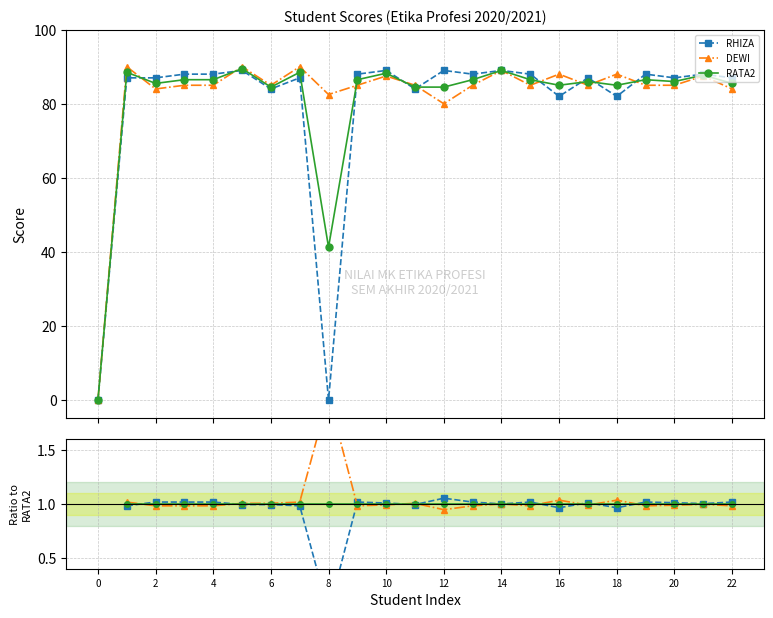

What is the label of the 6th point from the right?

17